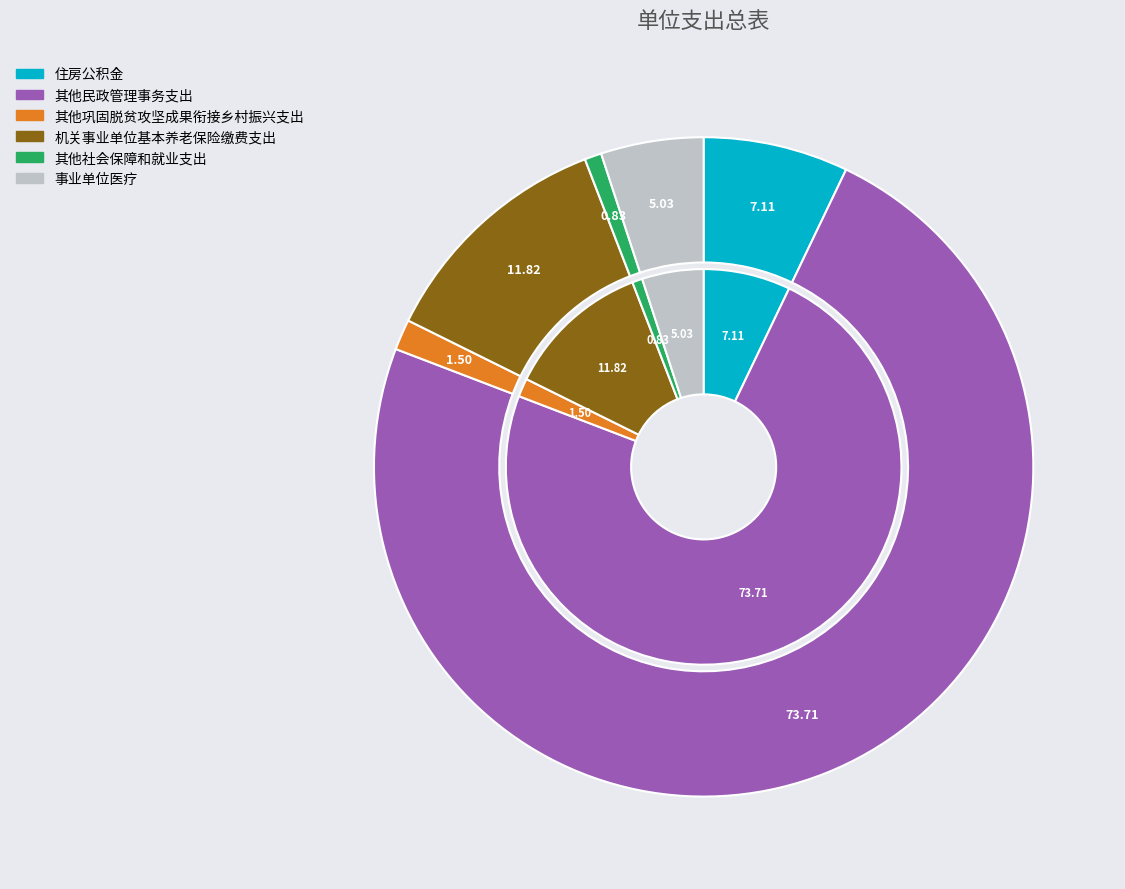

What is the smallest slice in the pie chart?

其他社会保障和就业支出